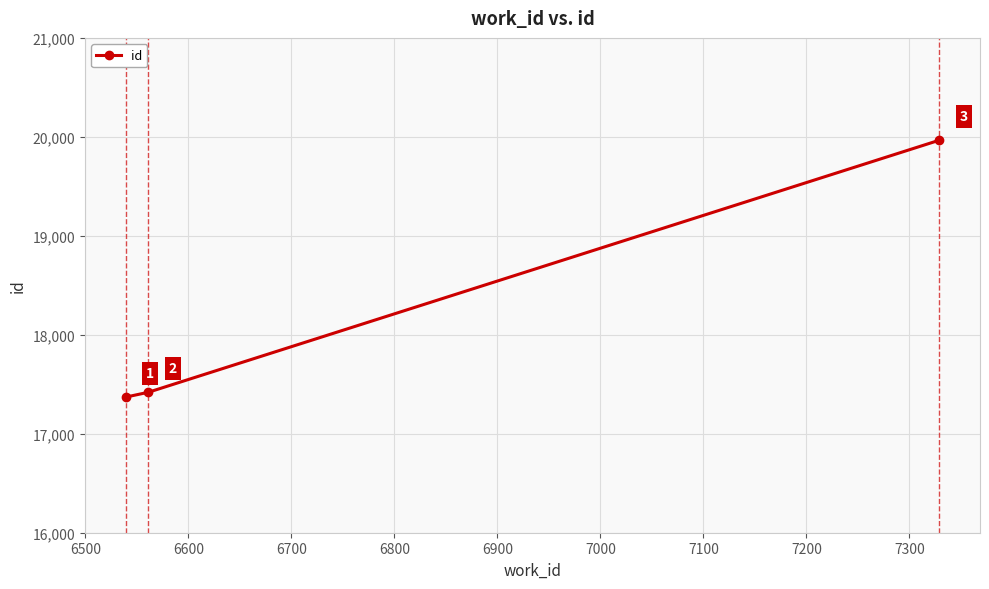

Does the chart display data point markers on the line(s)?

Yes